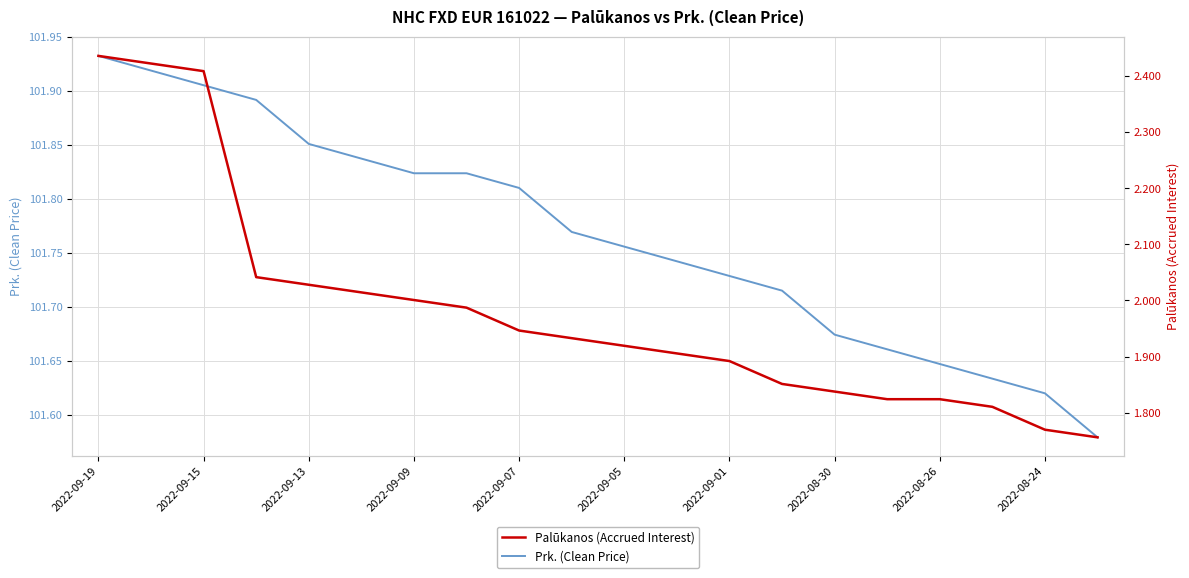

What is the greatest value displayed?

101.9